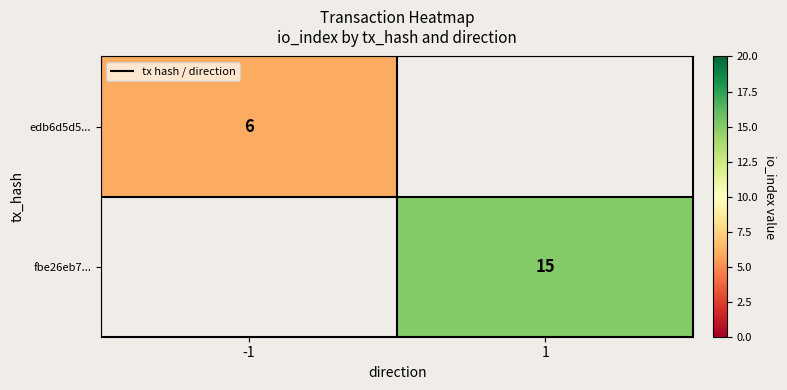

True or false: edb6d5d5... has a value of 11 at -1.

False